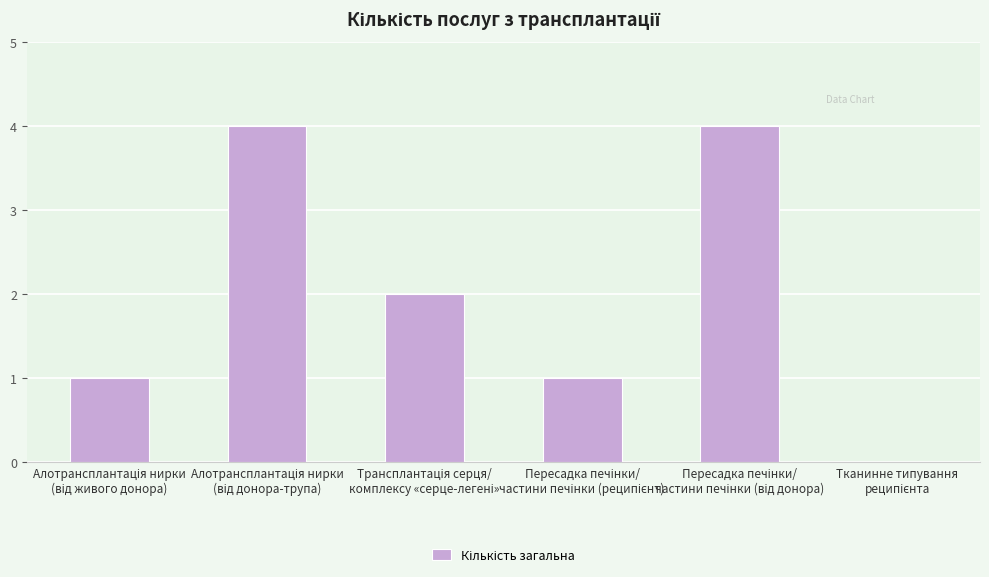

What is the maximum value shown in the chart?

4